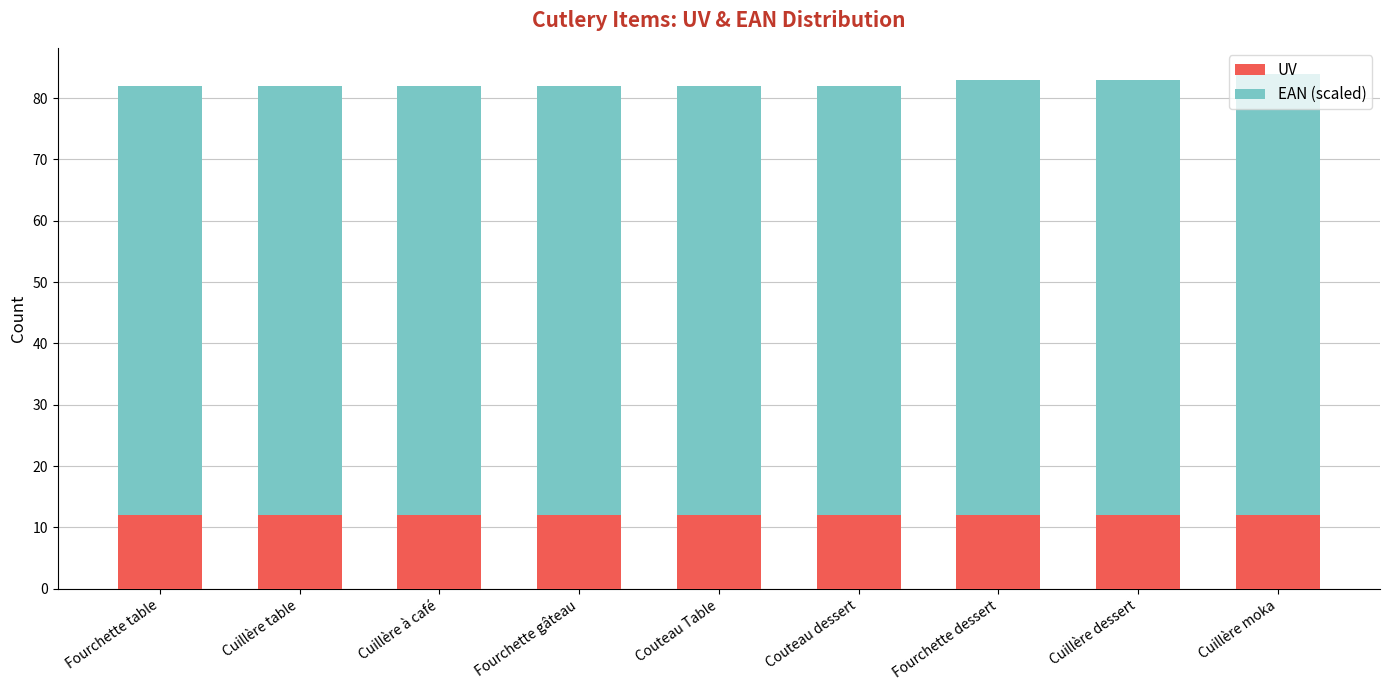

How many categories are shown in the chart?

9